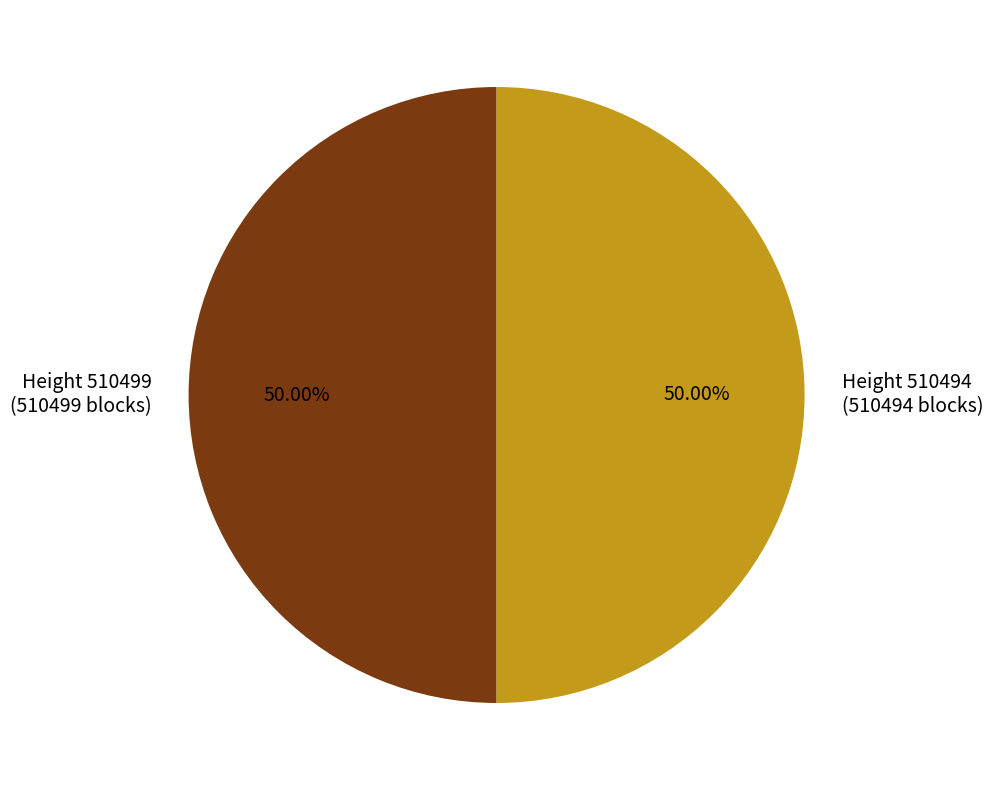

How many slices are in this pie chart?

2